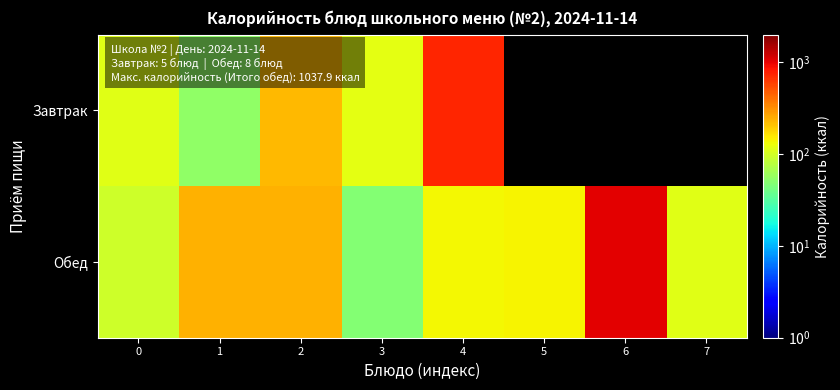

Where does the Завтрак series first go above 748?

4